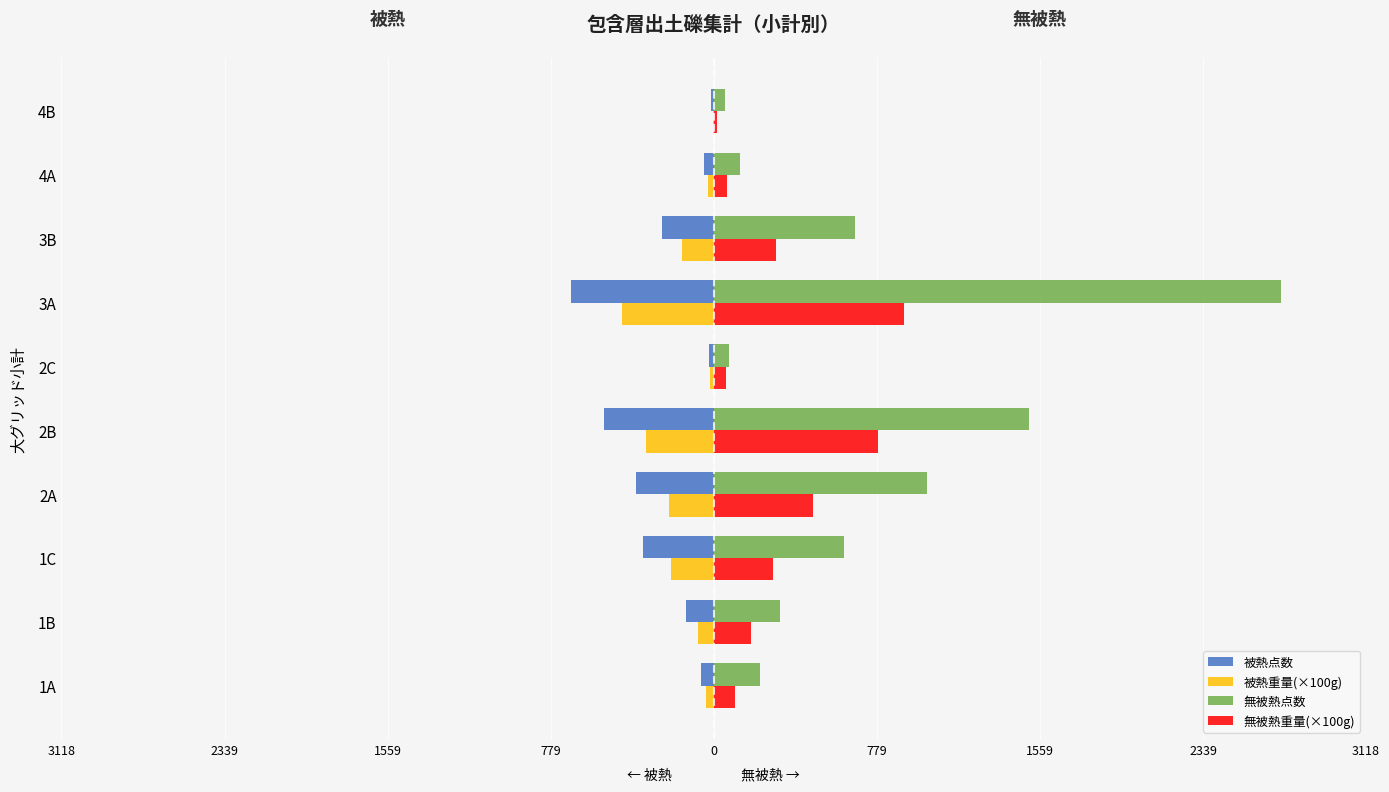

What are all the series names shown in the legend?

被熱点数, 被熱重量(×100g), 無被熱点数, 無被熱重量(×100g)